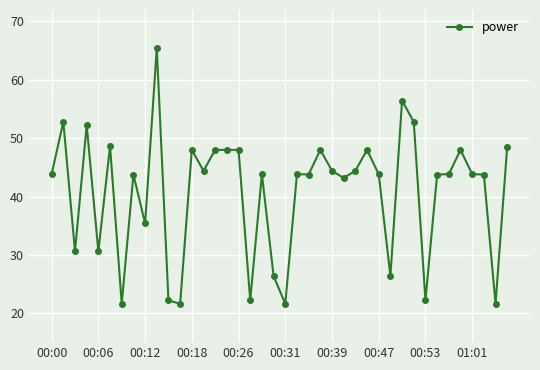

What is the value of the 1st point from the left?

43.8